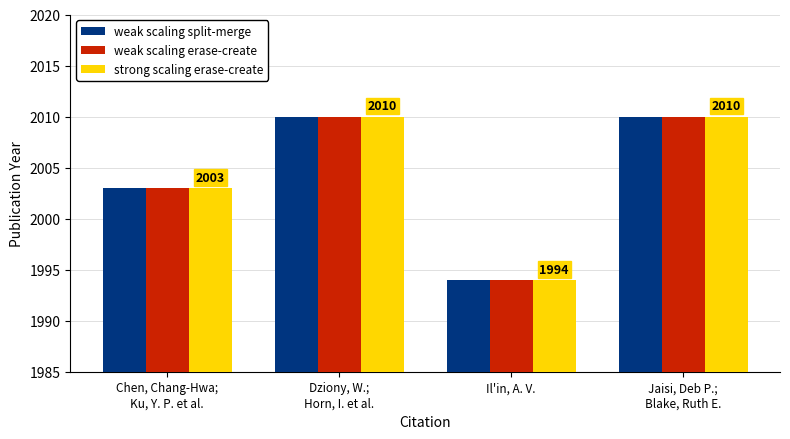

What is the lowest value of the weak scaling split-merge series?

1994